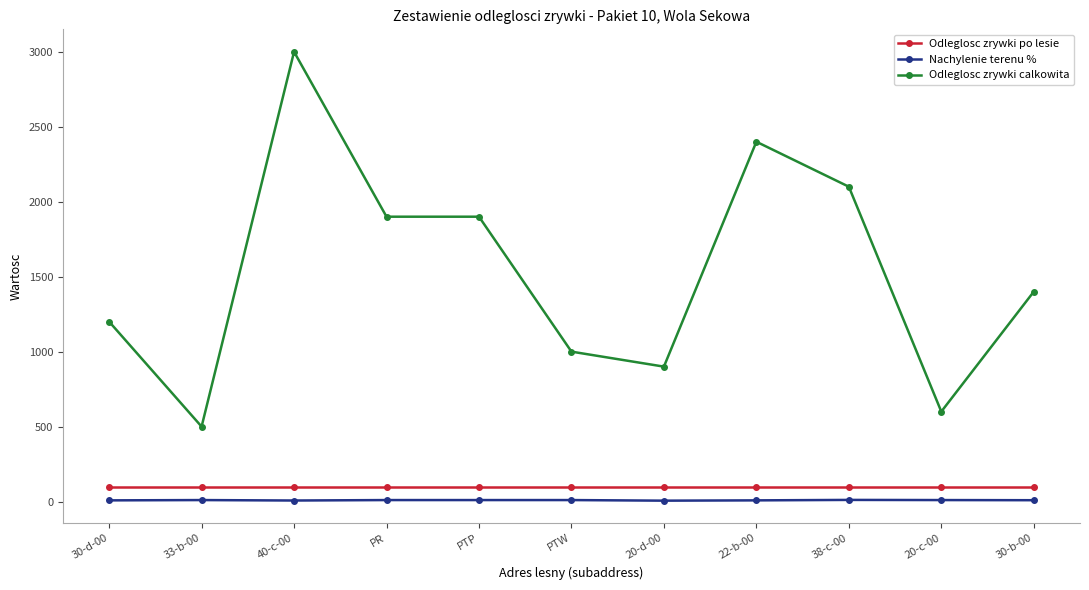

What is the minimum value shown in the chart?

6